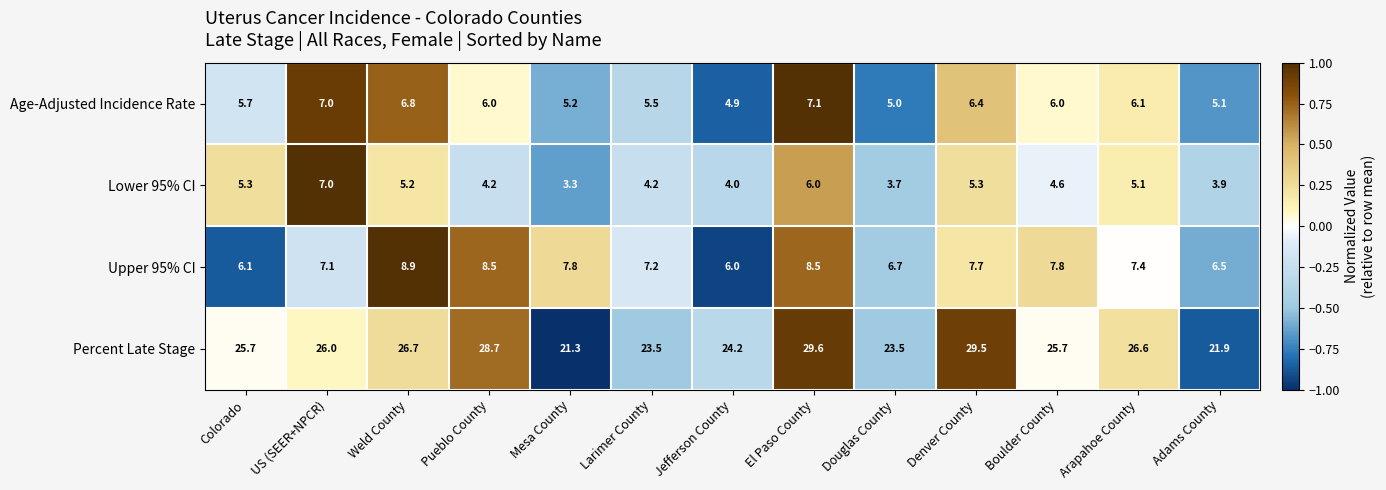

Which series changed the most between Weld County and El Paso County?

Percent Late Stage